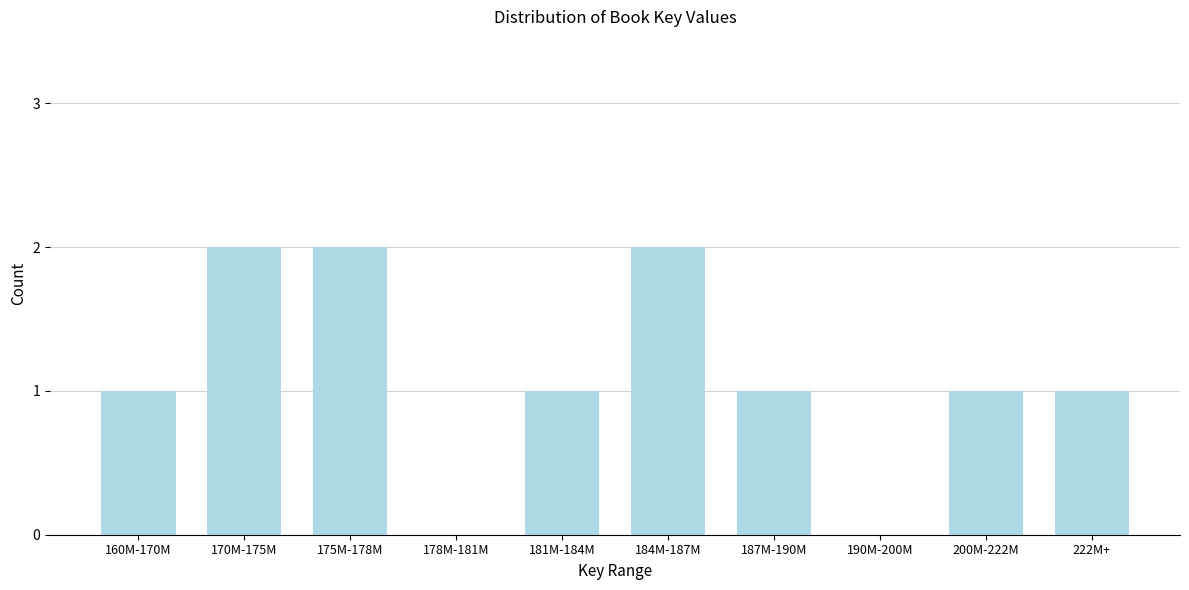

Reading left to right, list all the values displayed in this chart.

160M-170M=1	170M-175M=2	175M-178M=2	178M-181M=0	181M-184M=1	184M-187M=2	187M-190M=1	190M-200M=0	200M-222M=1	222M+=1